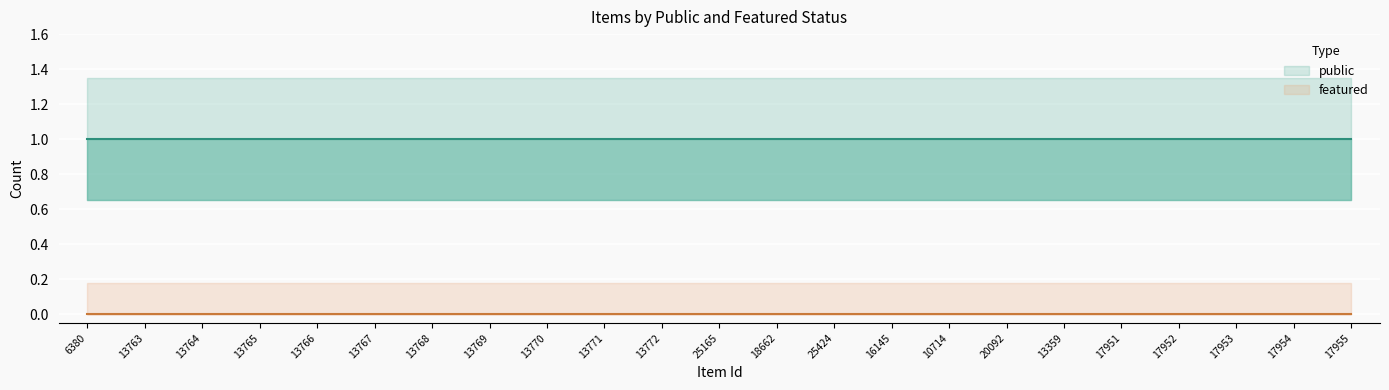

True or false: public and featured intersect in this chart.

False